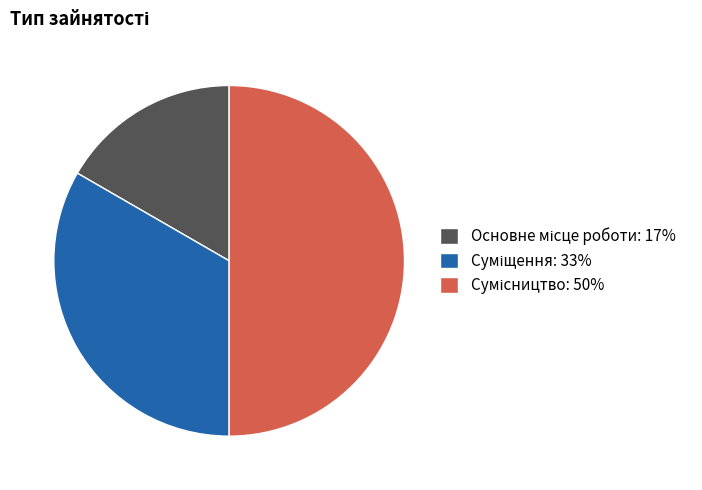

To the nearest percent, what is the difference between the largest and smallest slice percentages?

33%